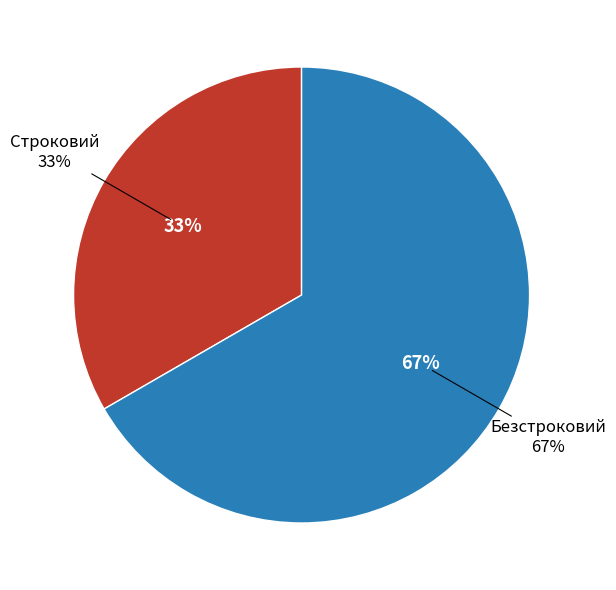

True or false: Безстроковий accounts for 57% of the total.

False